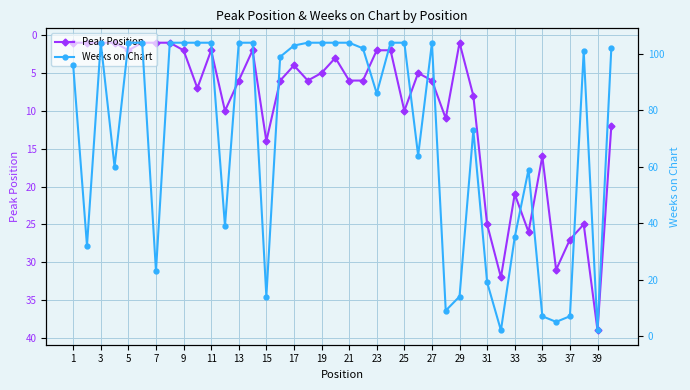

What are all the series names shown in the legend?

Peak Position, Weeks on Chart